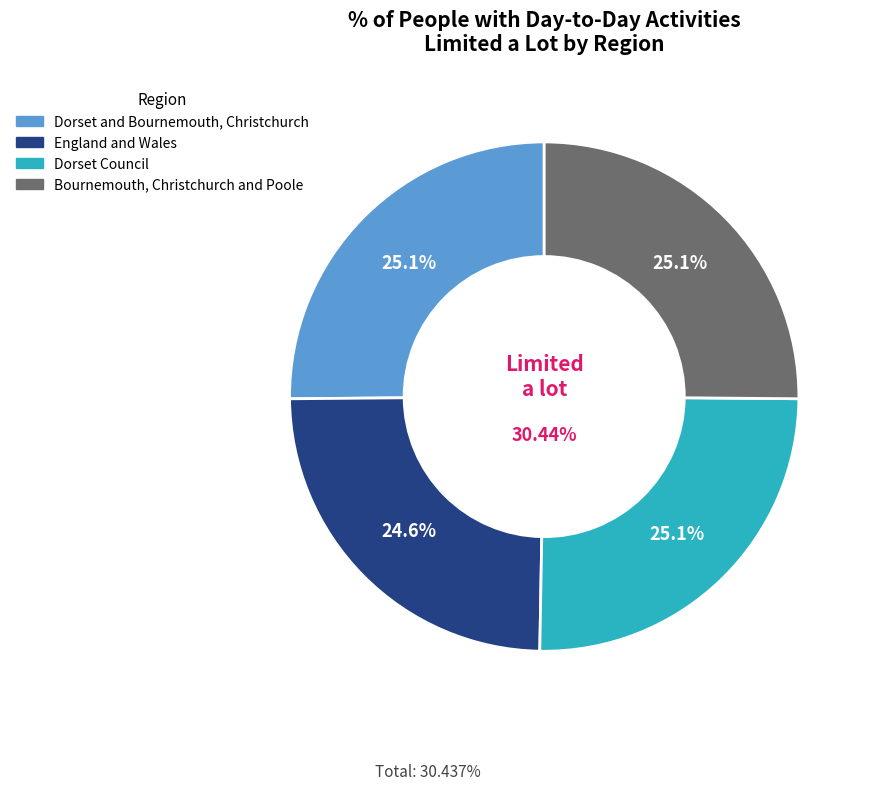

What percentage is the Dorset and Bournemouth, Christchurch slice, to the nearest percent?

25%